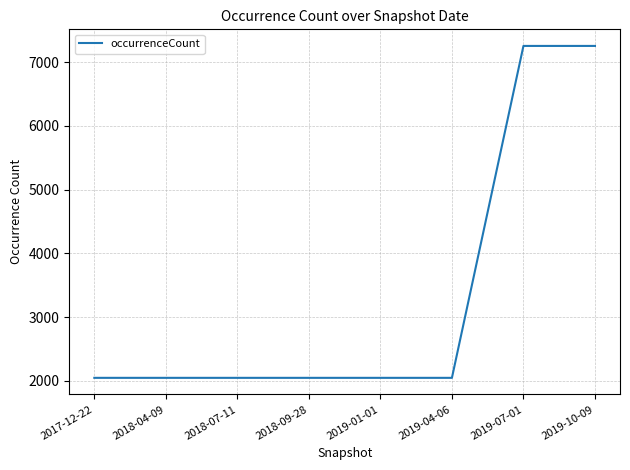

The value at 2019-07-01 is 3354. True or false?

False